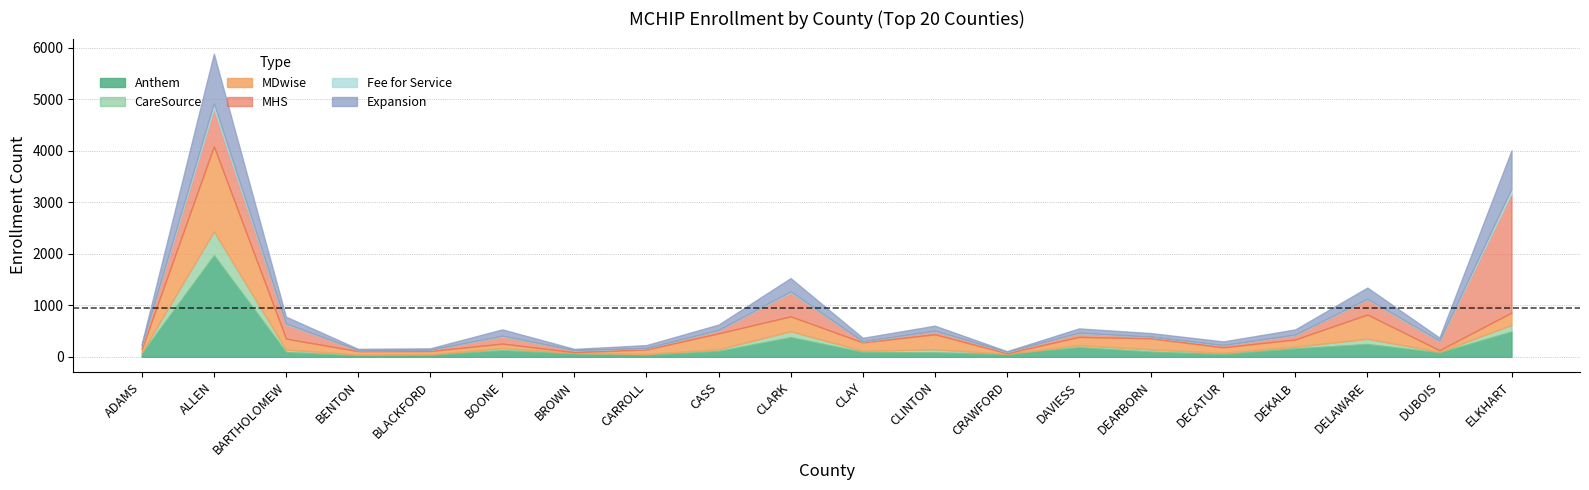

True or false: MHS and Expansion cross at least once.

True